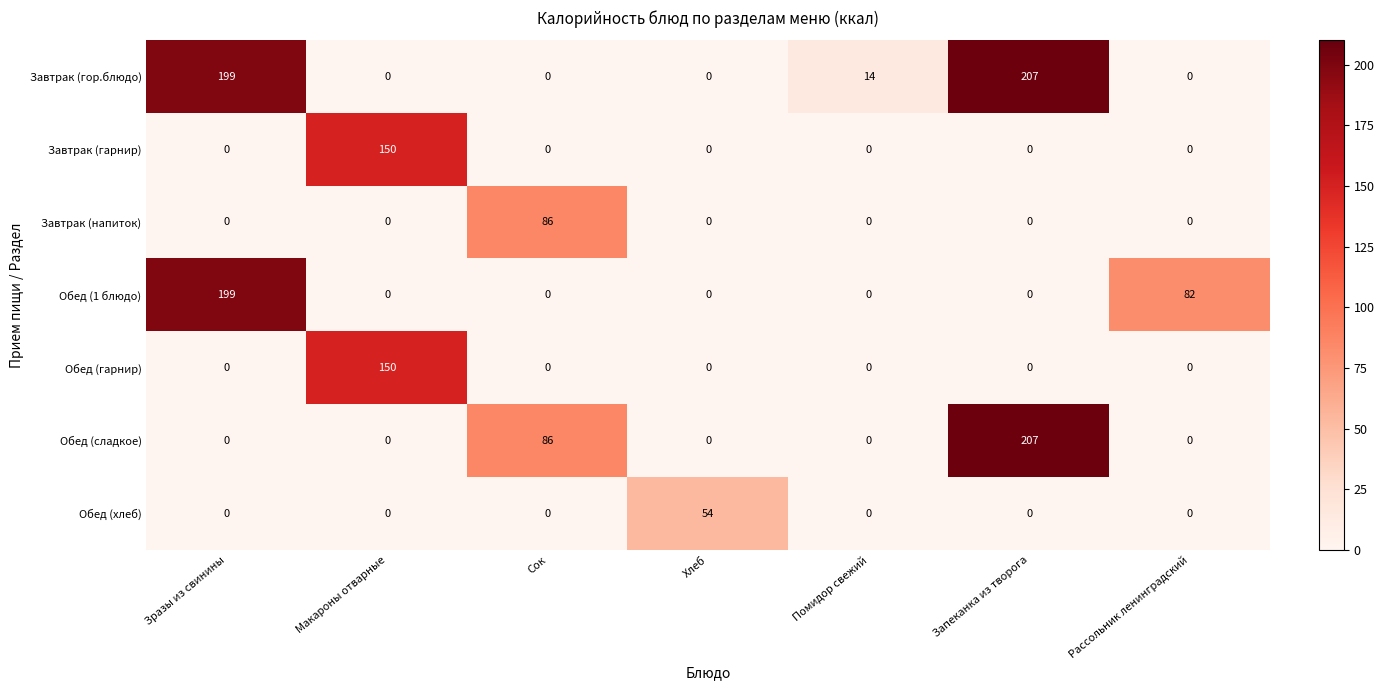

At which category is the sum across all series the highest?

Запеканка из творога